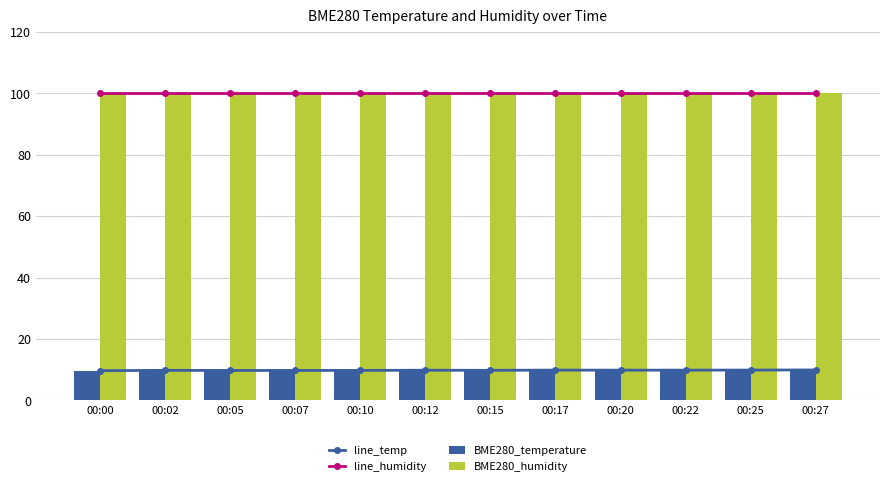

What is the total value across all series at 00:27?

219.8